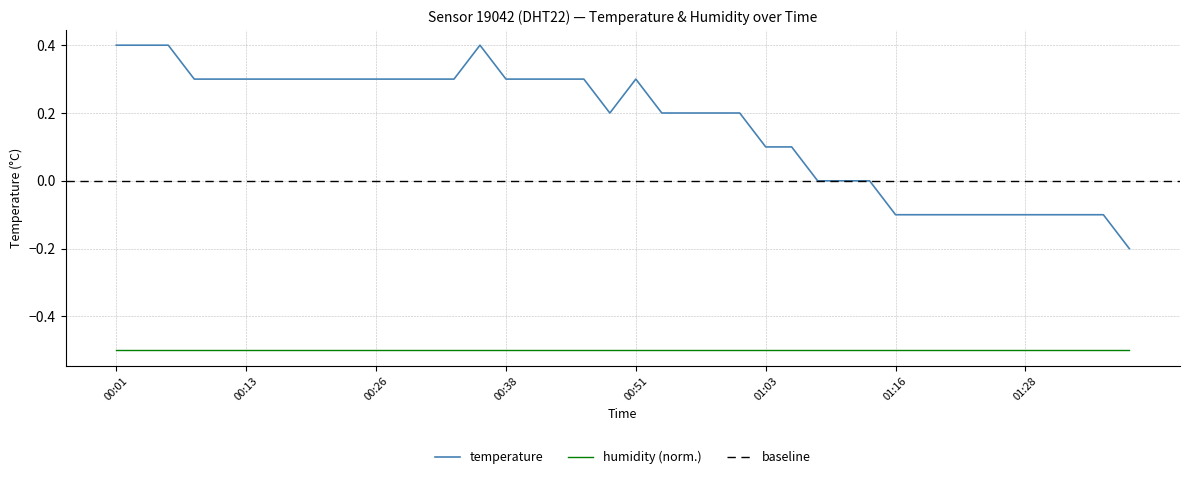

What is the difference between the maximum and minimum values?

0.6